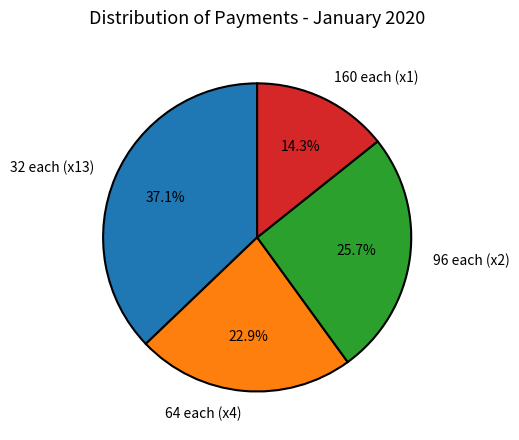

What percentage is NOT represented by 96 each (x2)?

74.3%